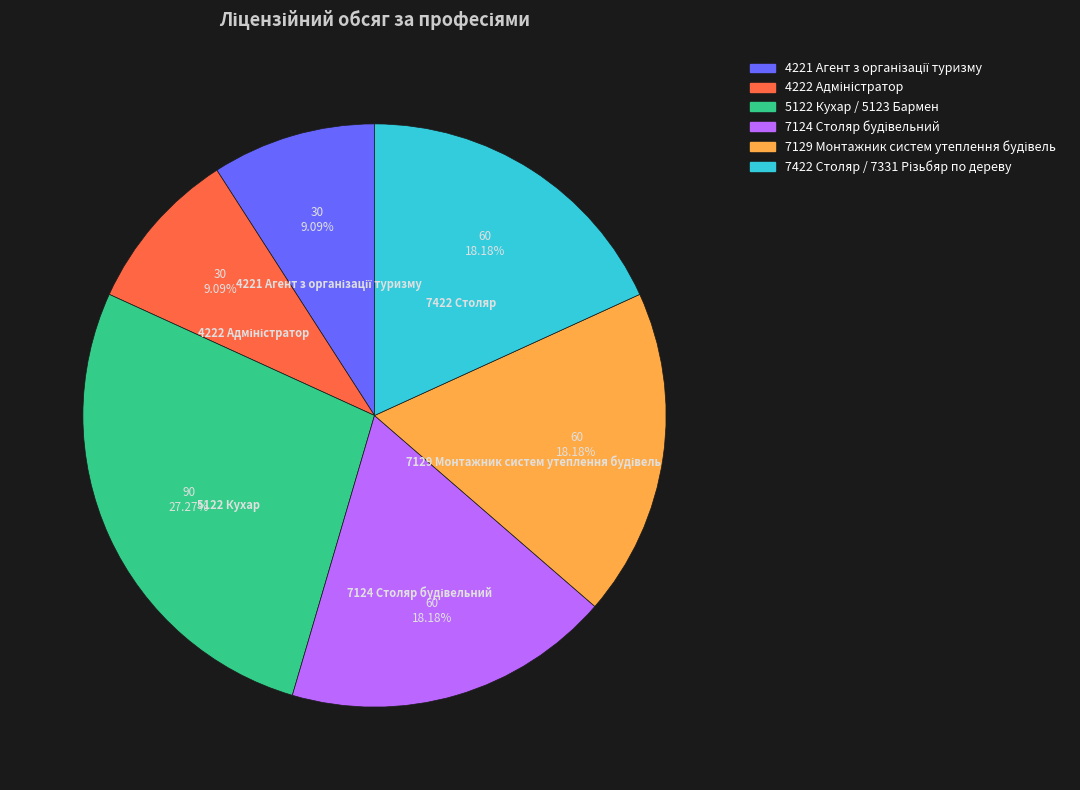

Is there any slice that represents more than half of the pie?

No